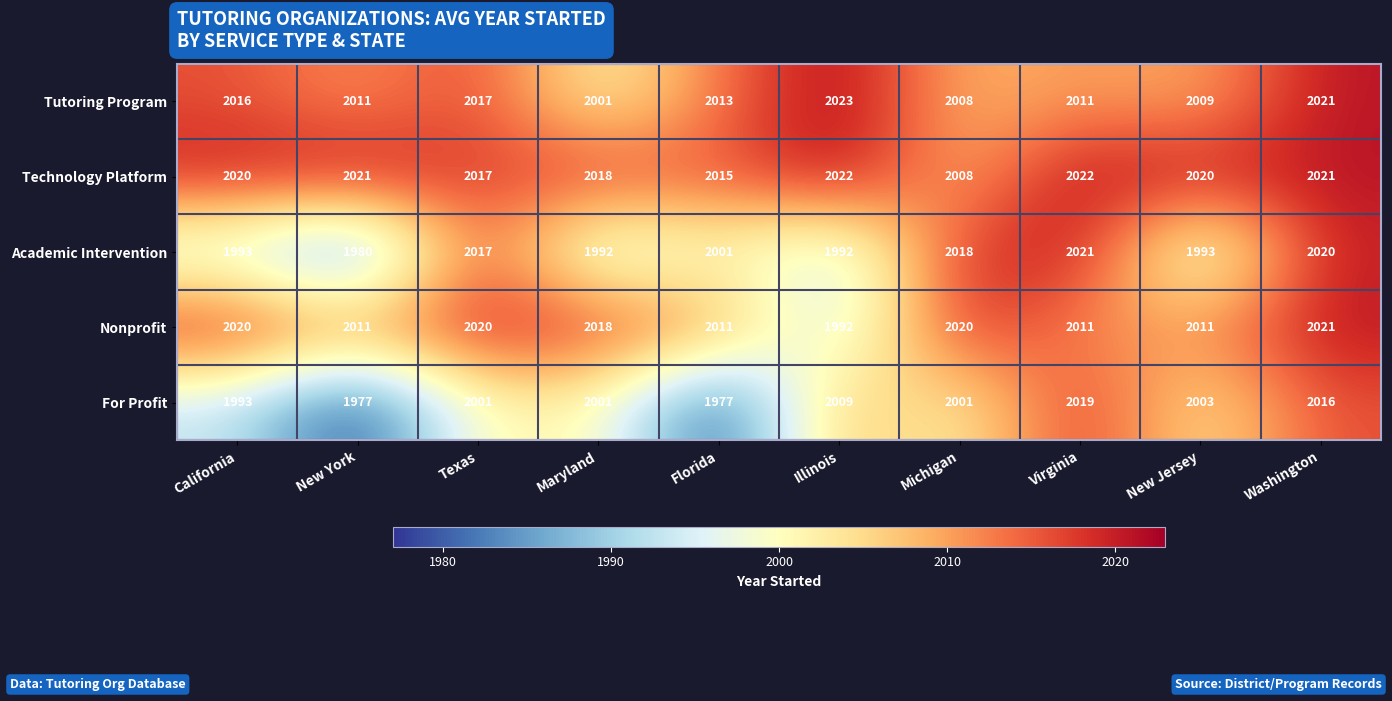

What is the sum of all Academic Intervention values?

20027